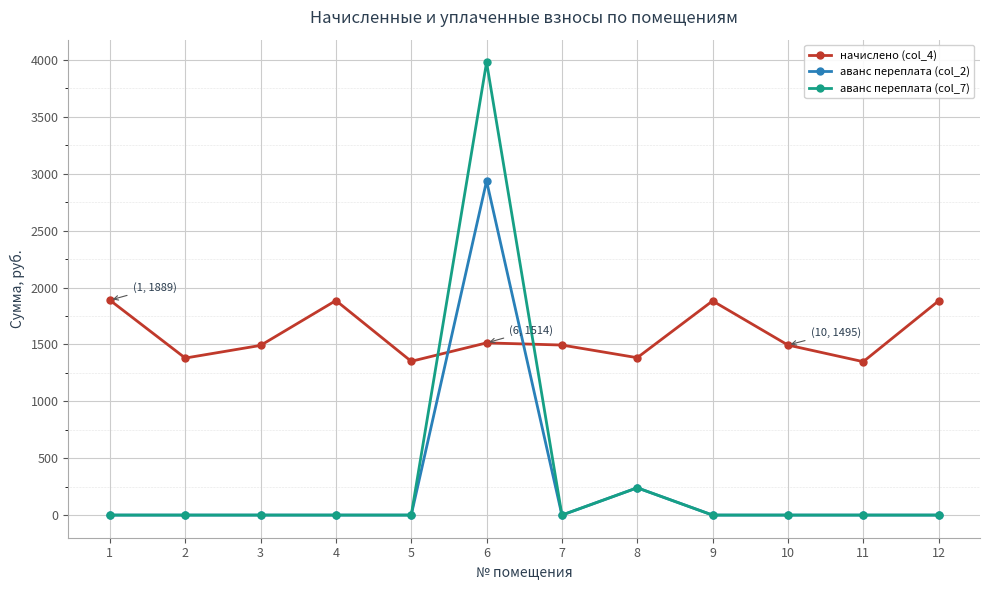

Which series ends up on top after the final intersection of начислено (col_4) and аванс переплата (col_7)?

начислено (col_4)